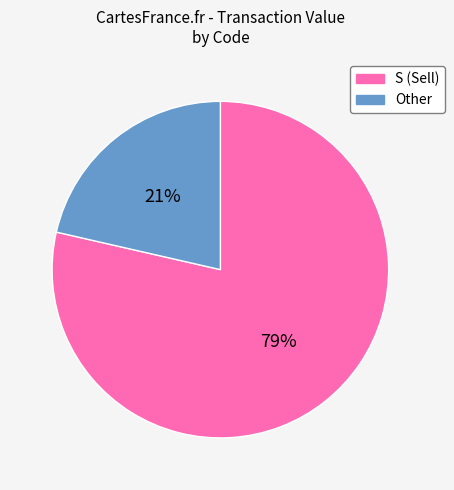

To the nearest percent, what is the average slice percentage?

50%